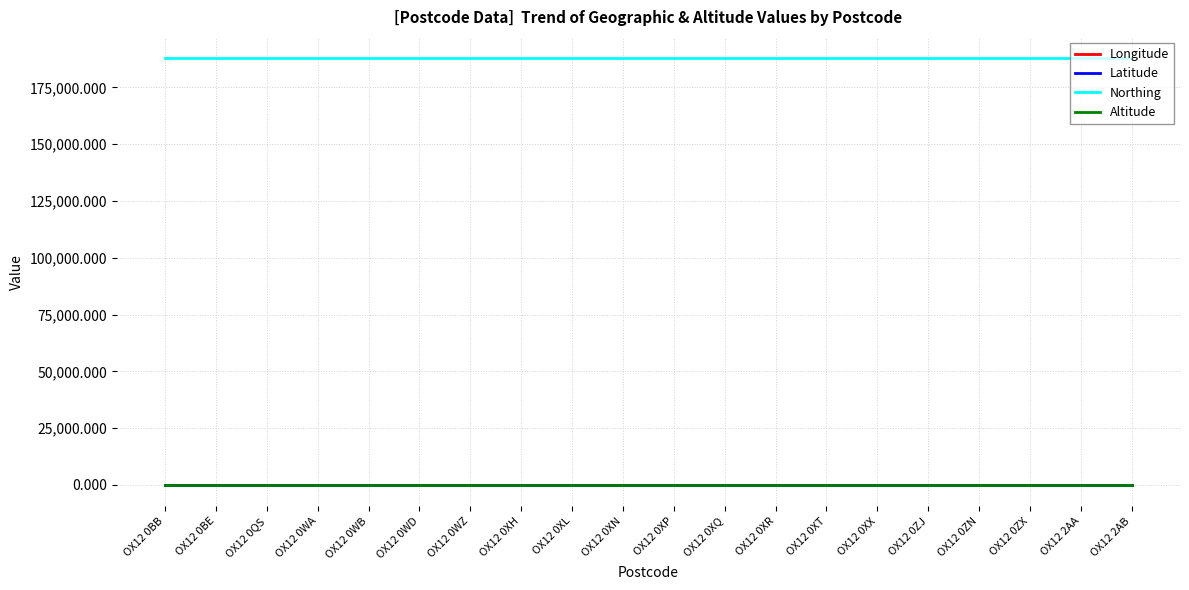

Which series has the largest total across all categories?

Northing